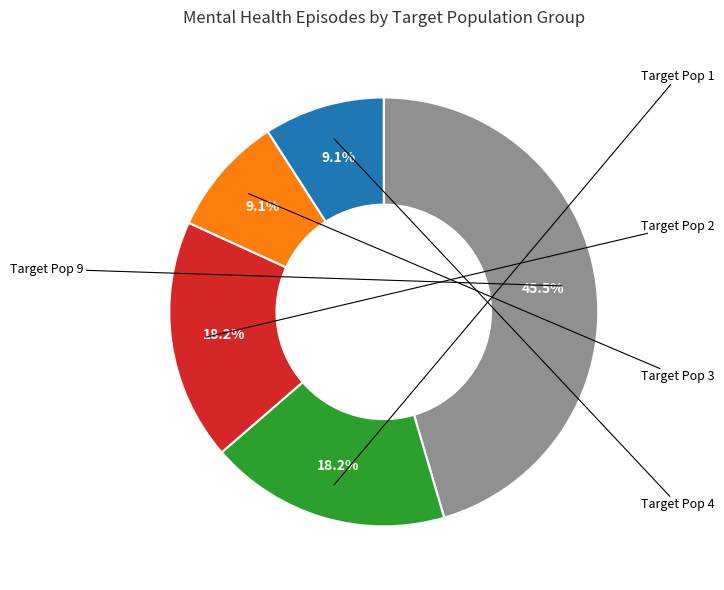

Is there a majority slice in this chart?

No